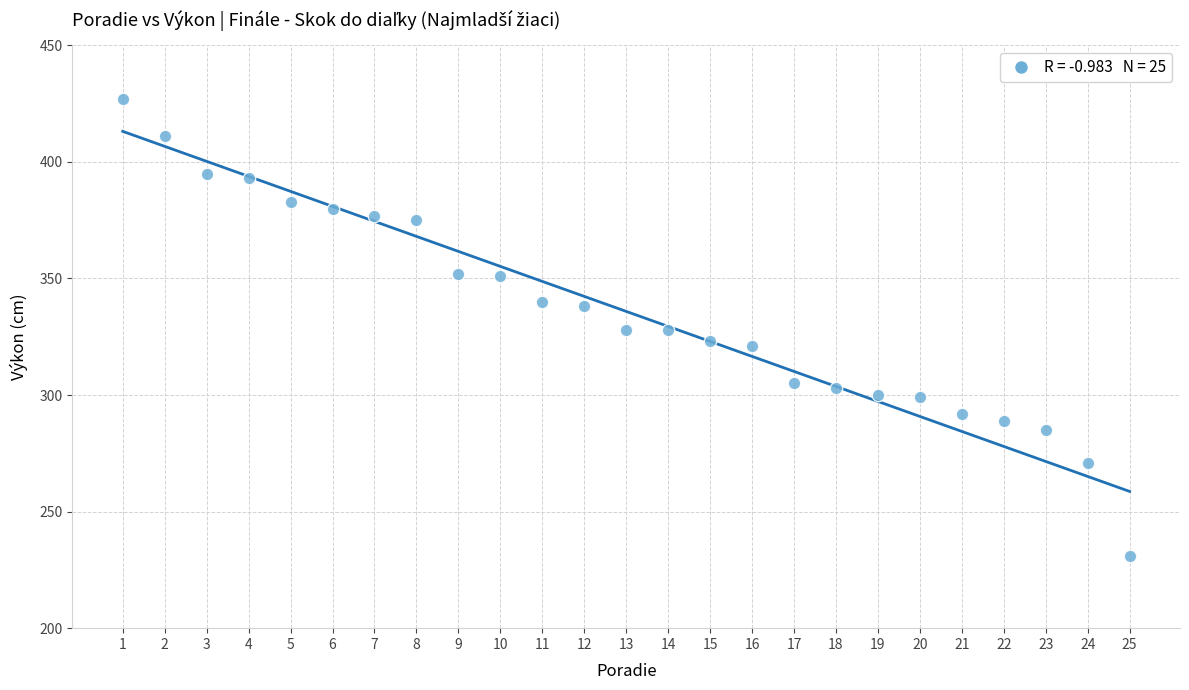

What is the range of Y values (max minus min)?

196